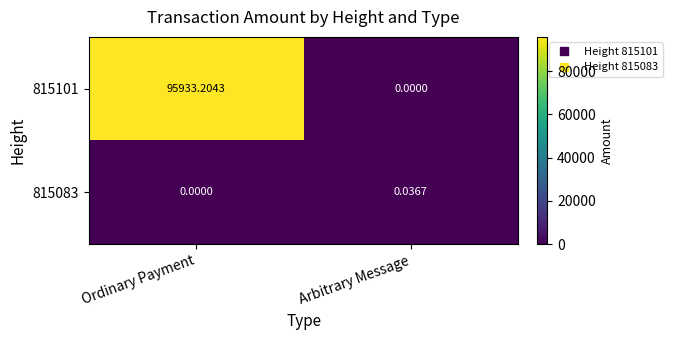

List the labels in order of 815083 value, largest first.

Arbitrary Message, Ordinary Payment